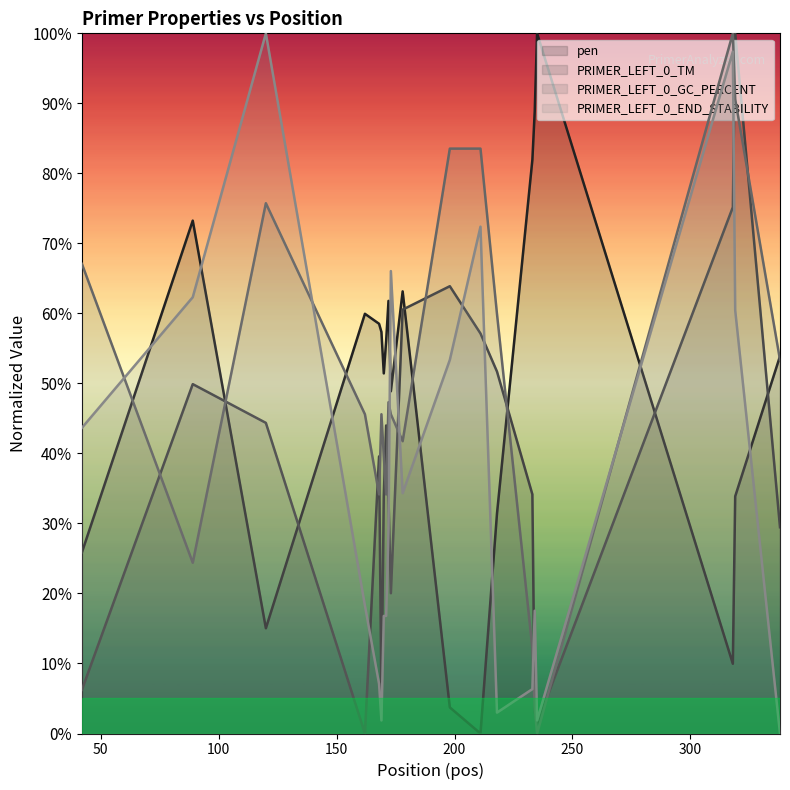

How many interior local valleys does the pen series have?

5